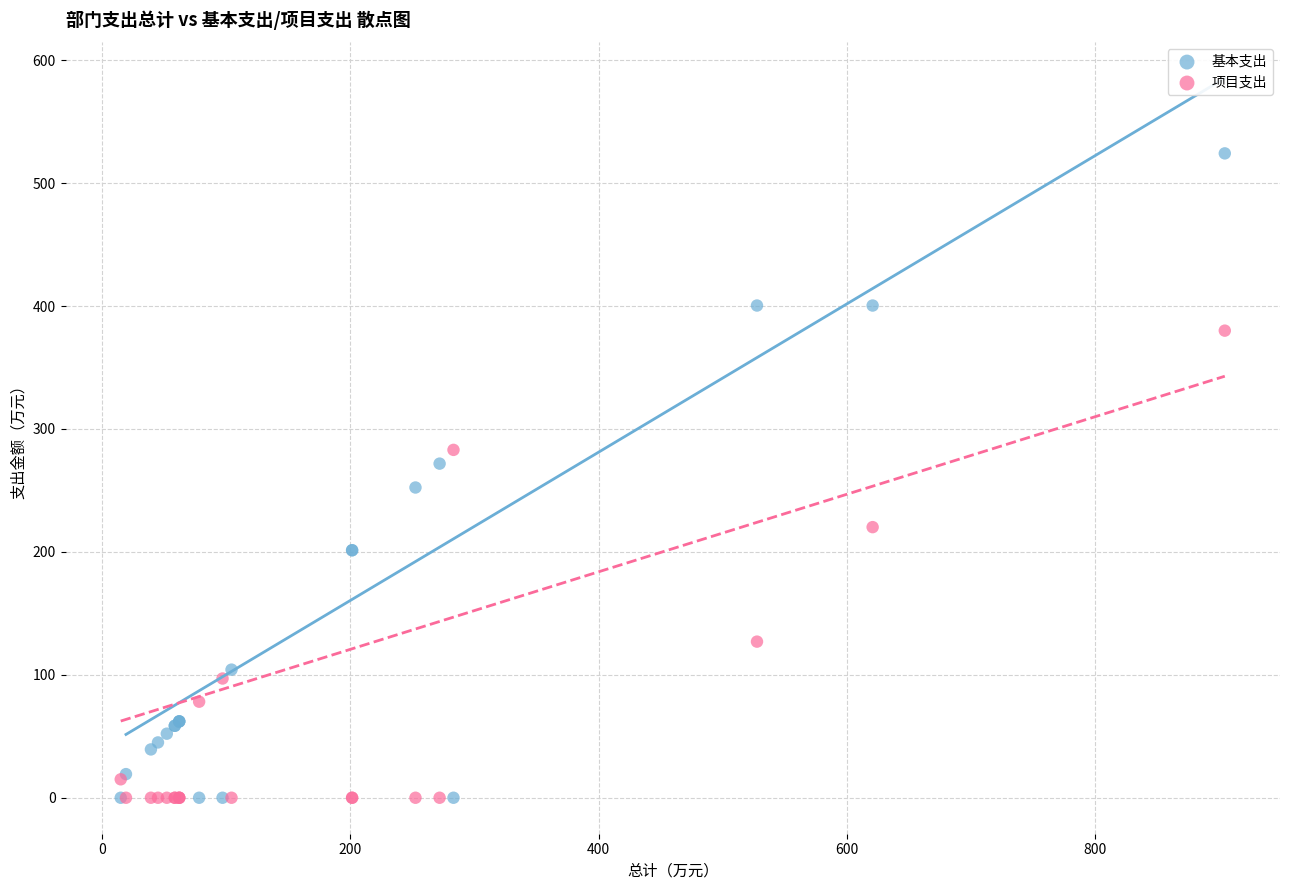

Which series has the largest Y range (max minus min)?

基本支出